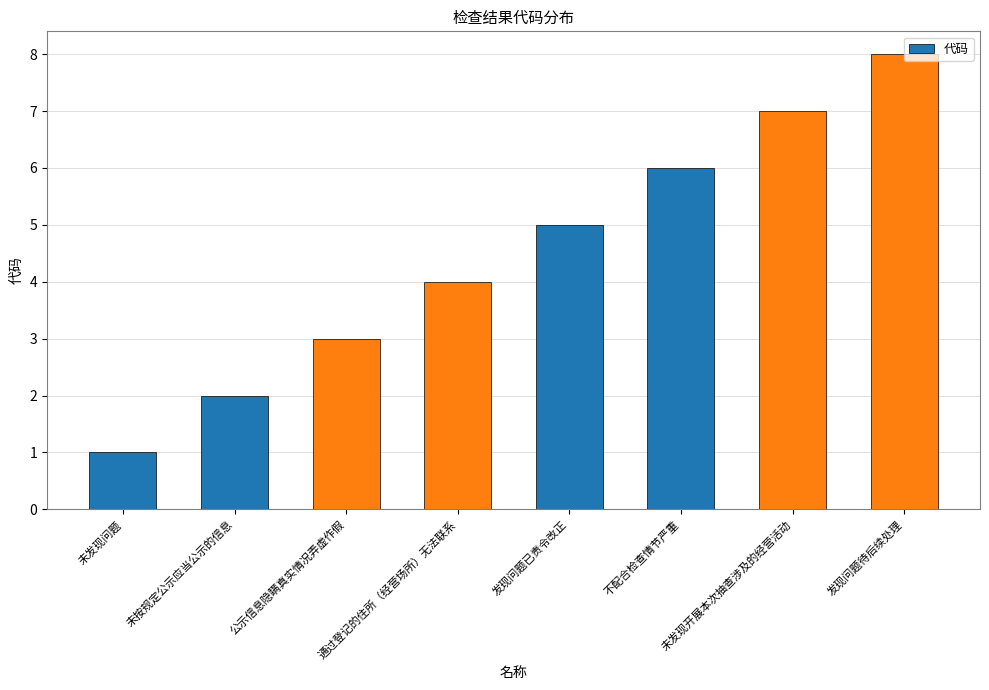

What is the smallest value displayed?

1